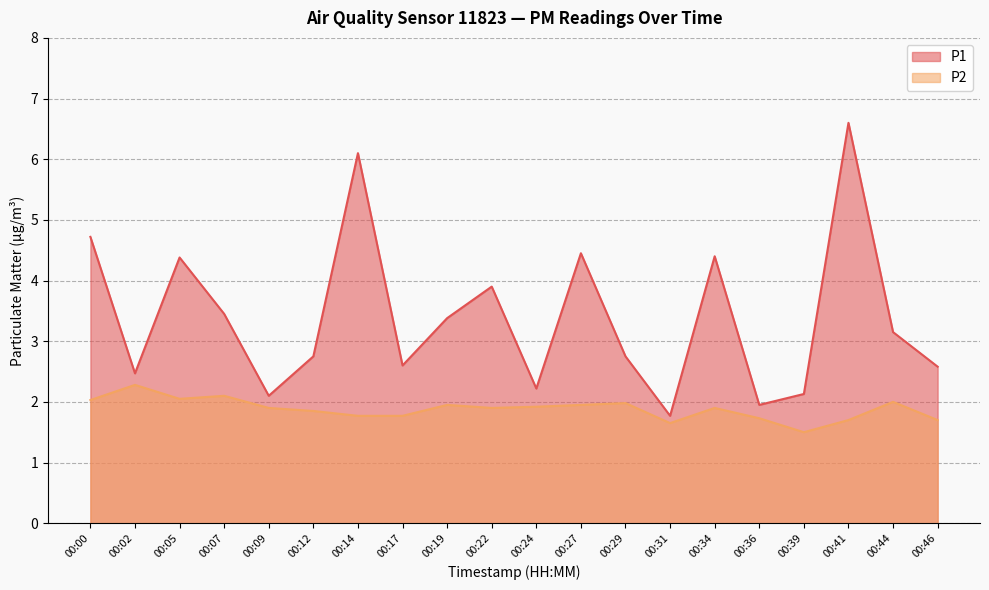

What is the value of the P2 point at the 20th from the left?

1.7